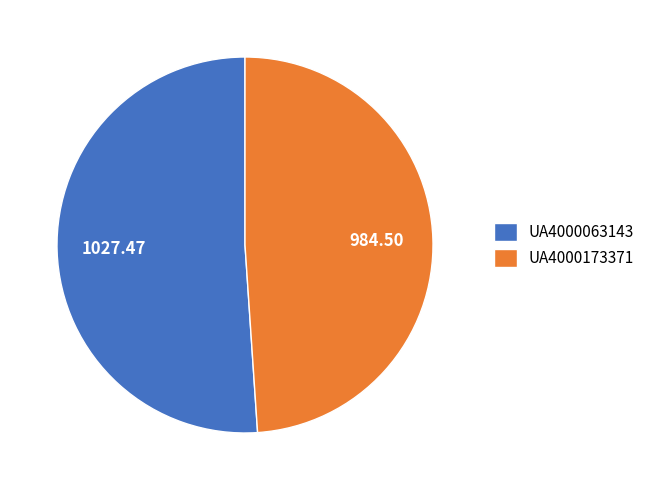

Which slice is the largest?

UA4000063143